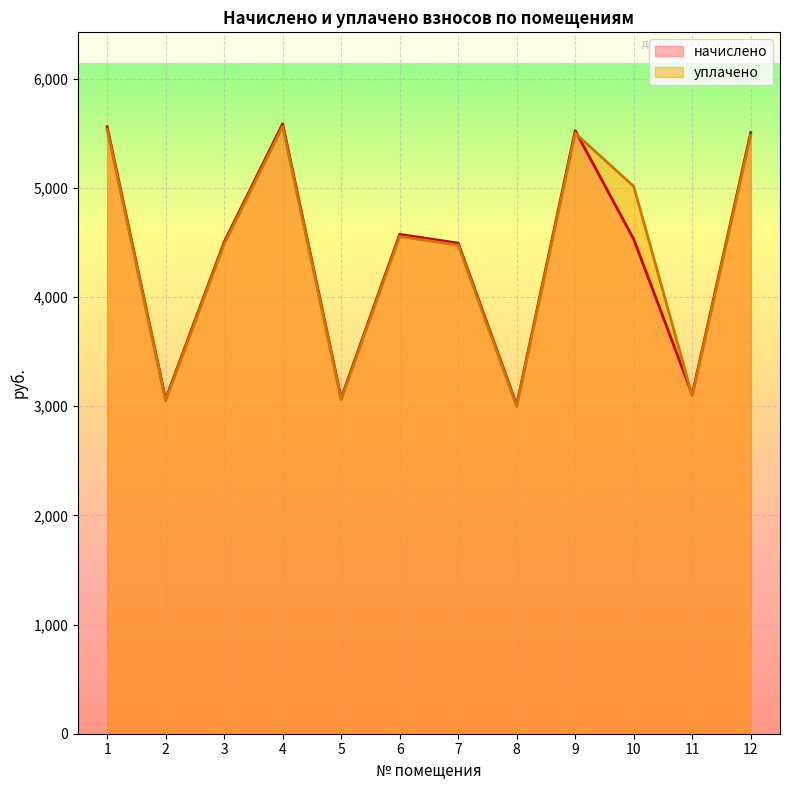

What is the value of the начислено point at the 2nd from the left?

3064.7